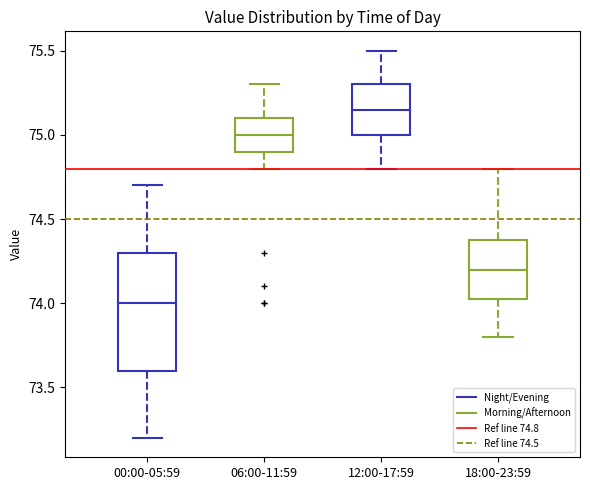

Reading left to right, read every box against the y-axis: the position of its median line, the range the box covers, and the ends of its whiskers. The values are not printed on the chart, so give them approximately, as read against the axis.

00:00-05:59: median 74.00, box 73.60 to 74.30, whiskers 73.20 to 74.70
06:00-11:59: median 75.00, box 74.90 to 75.10, whiskers 74.80 to 75.30
12:00-17:59: median 75.15, box 75.00 to 75.30, whiskers 74.80 to 75.50
18:00-23:59: median 74.20, box 74.05 to 74.40, whiskers 73.80 to 74.80